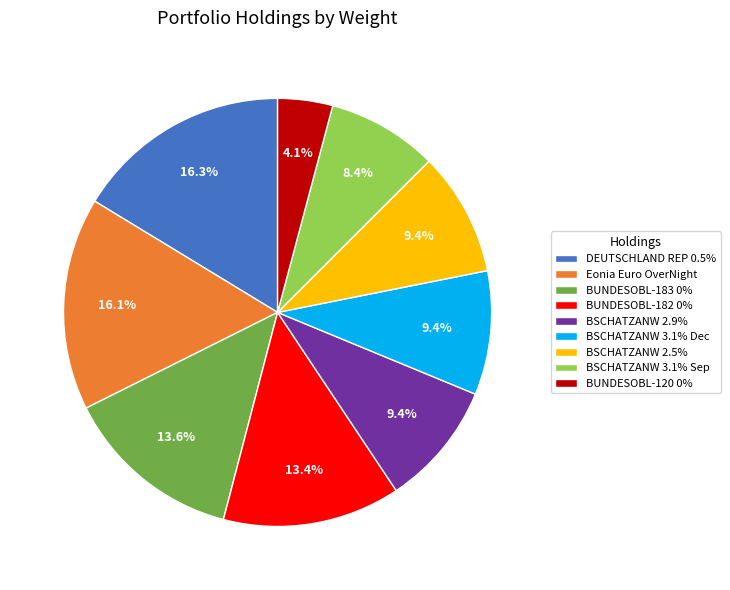

To the nearest percent, what is the average slice percentage?

11%